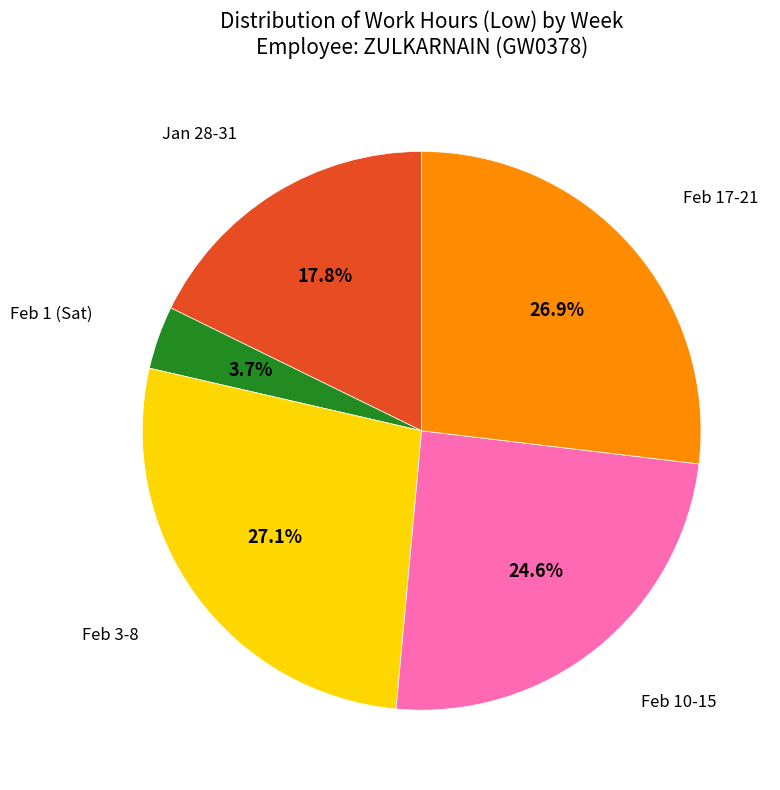

How many segments does this pie chart have?

5